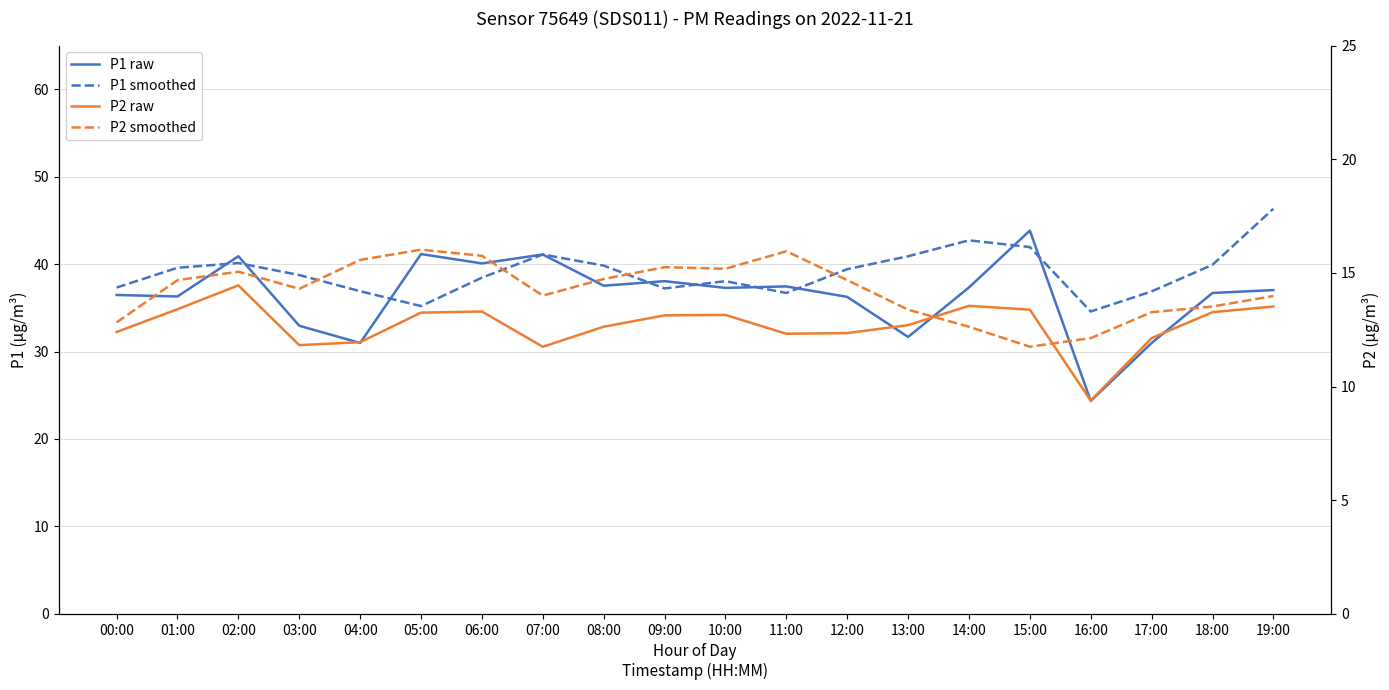

Does the chart have visible grid lines?

Yes